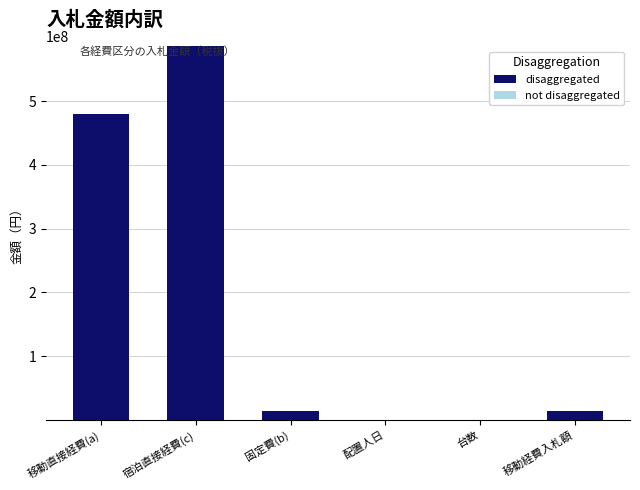

True or false: the data shows 480000000 at 移動直接経費(a).

True